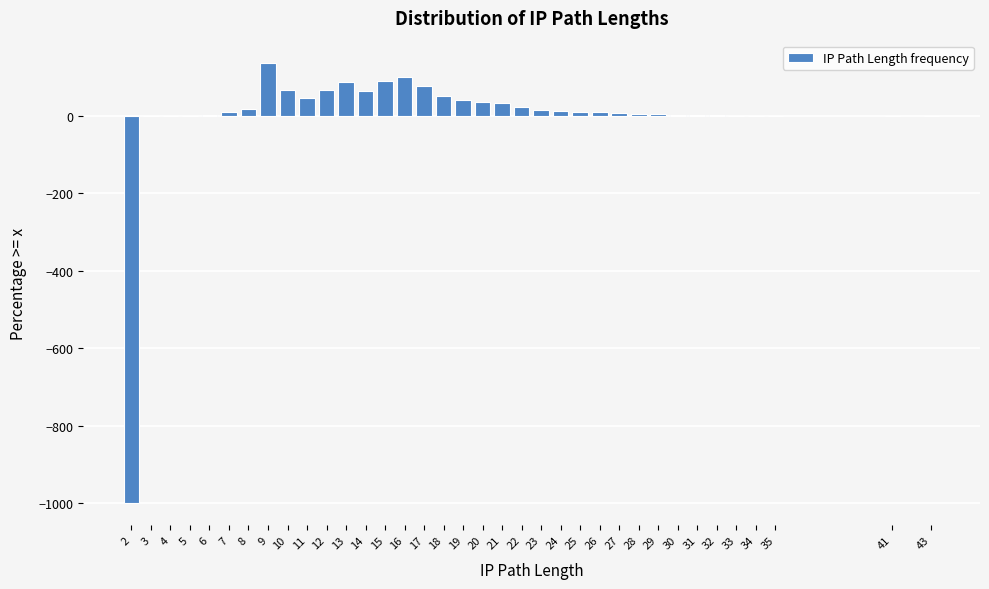

Is it true that the value at 9 is 78.0?

False